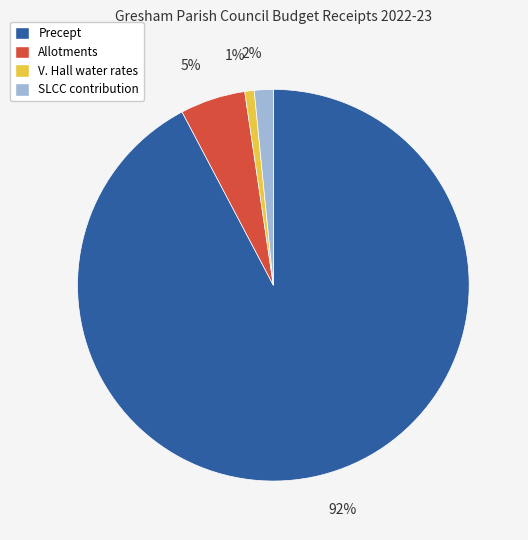

Which category has the smallest portion of the pie?

V. Hall water rates